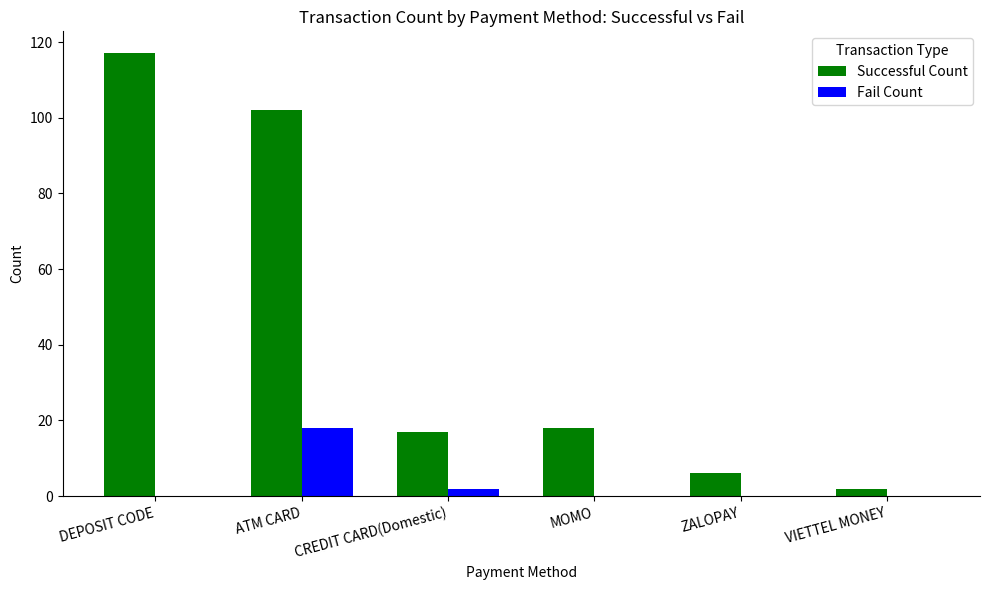

Are the bars horizontal?

No